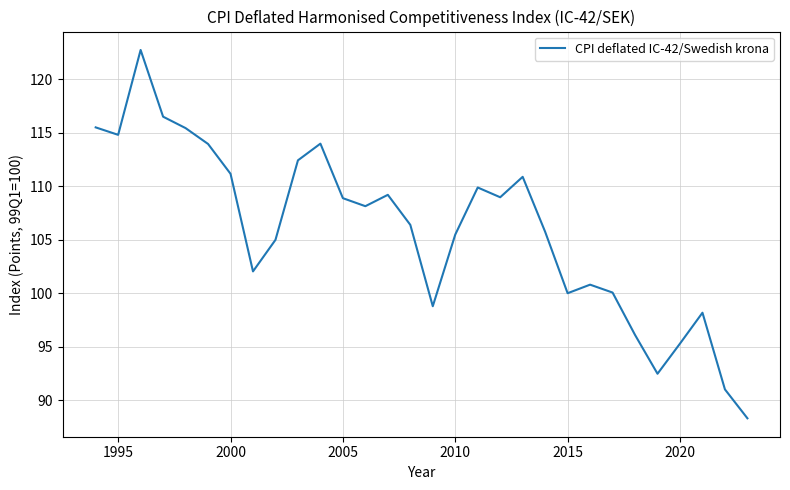

What is the difference between the maximum and minimum values?

34.4